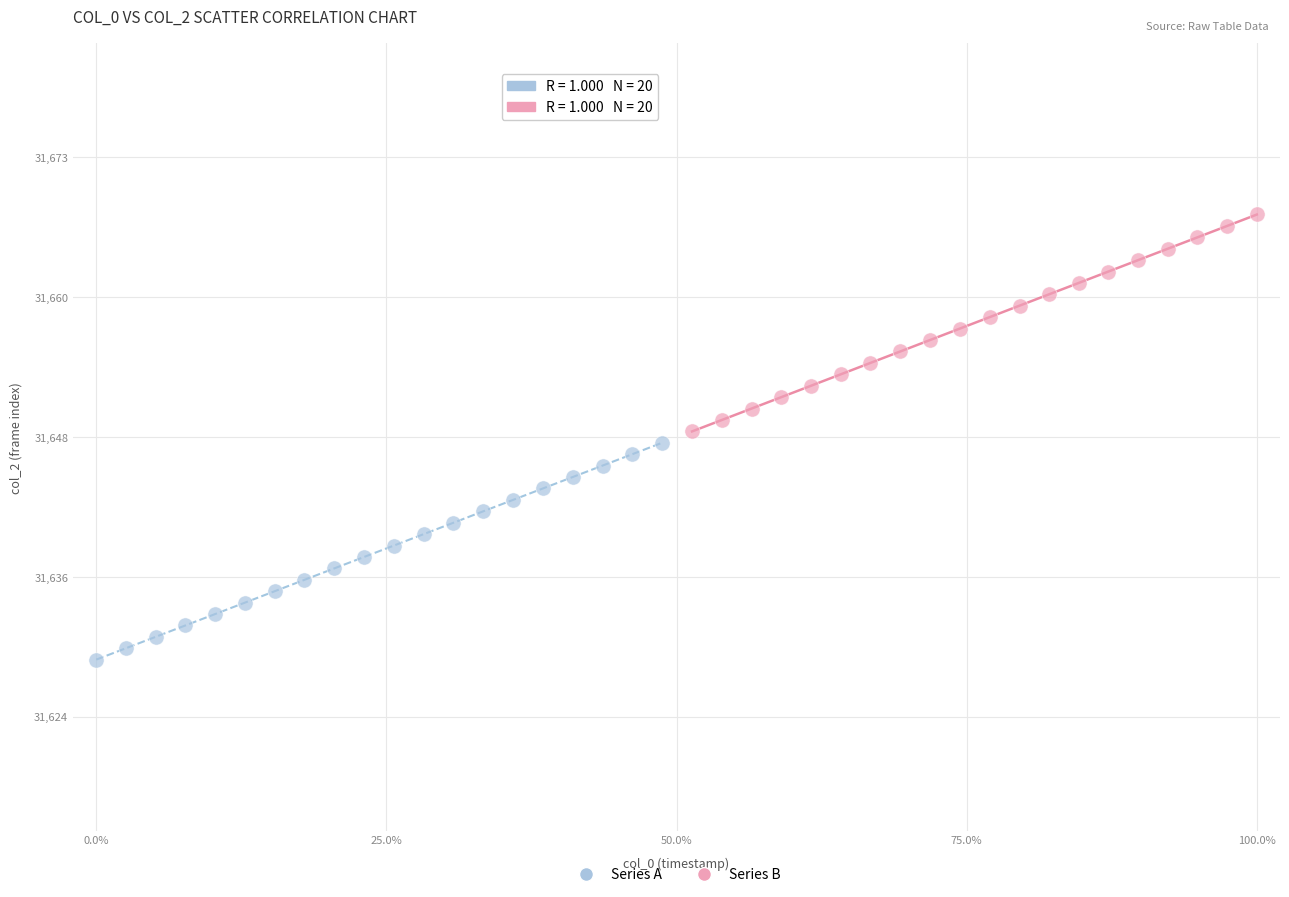

What are all the series names shown in the legend?

Series A, Series B